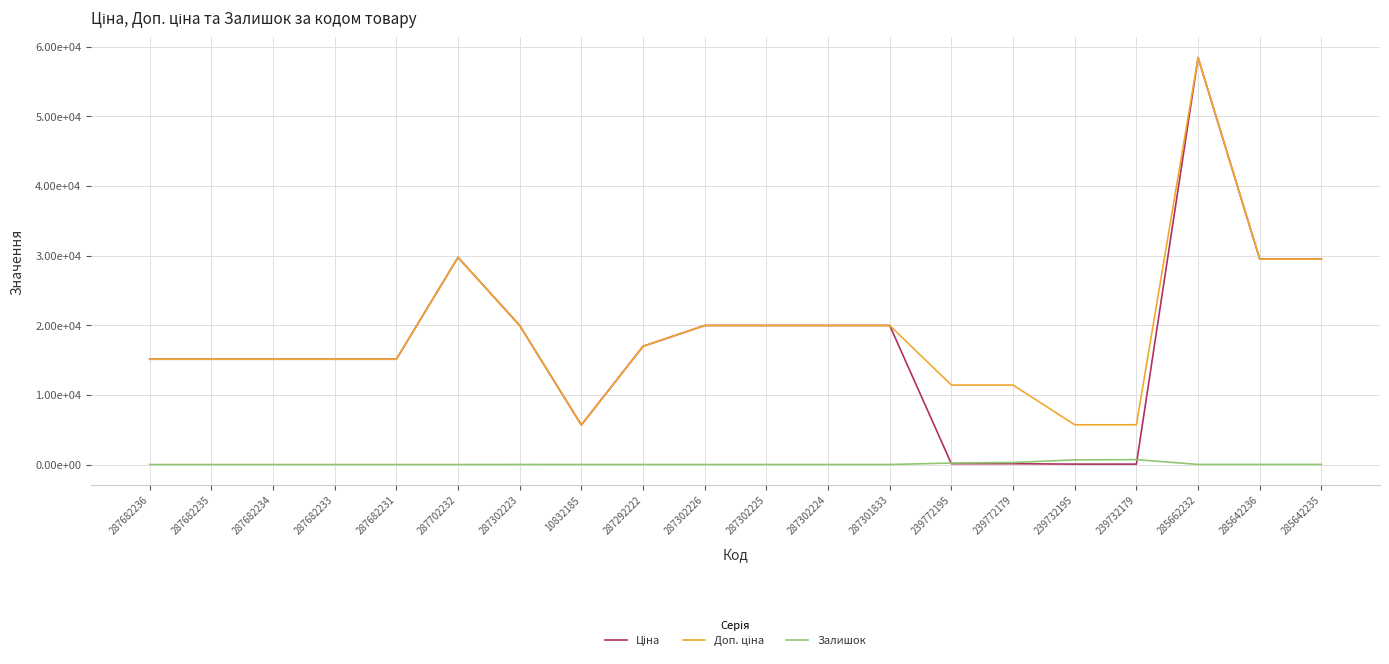

Reading left to right, extract all data points from this chart.

Ціна: 15120.0	15120.0	15120.0	15120.0	15120.0	29747.2	19964.2	5673.8	16976.3	19964.2	19964.2	19964.2	19964.2	114.1	114.1	57.0	57.0	58426.5	29491.5	29491.5
Доп. ціна: 15120.0	15120.0	15120.0	15120.0	15120.0	29747.2	19964.2	5673.8	16976.3	19964.2	19964.2	19964.2	19964.2	11410.0	11410.0	5705.0	5705.0	58426.5	29491.5	29491.5
Залишок: 0.0	0.0	0.0	0.0	0.0	0.0	7.0	4.0	4.0	0.0	5.0	3.0	0.0	218.0	290.0	665.0	702.0	14.0	14.0	13.0